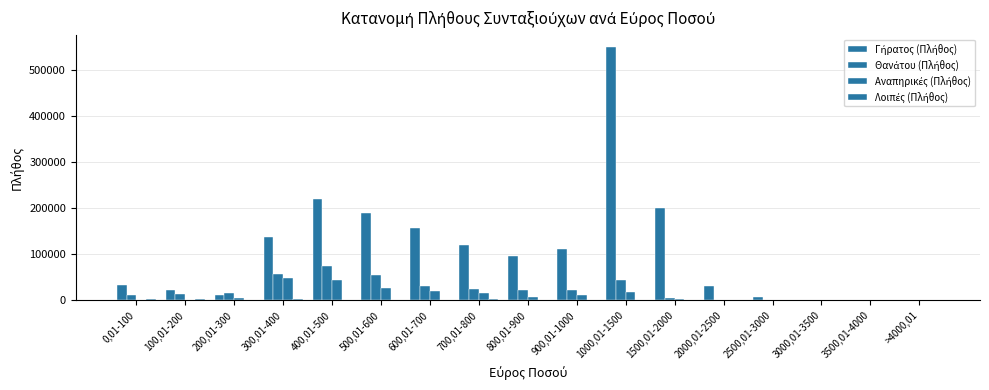

How many groups of bars are there?

17